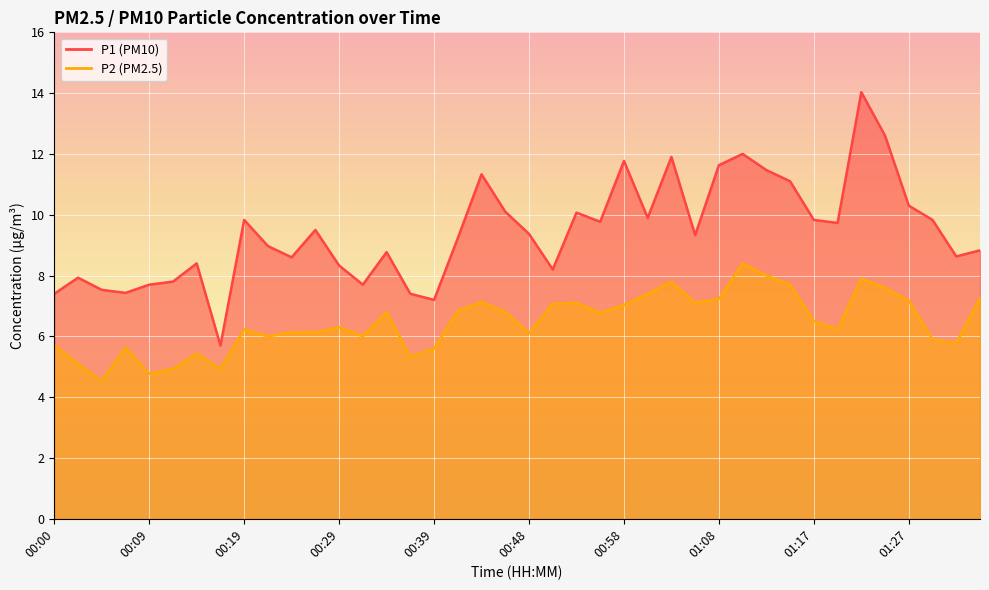

Is it true that P2 equals 5.8 at 01:32?

True